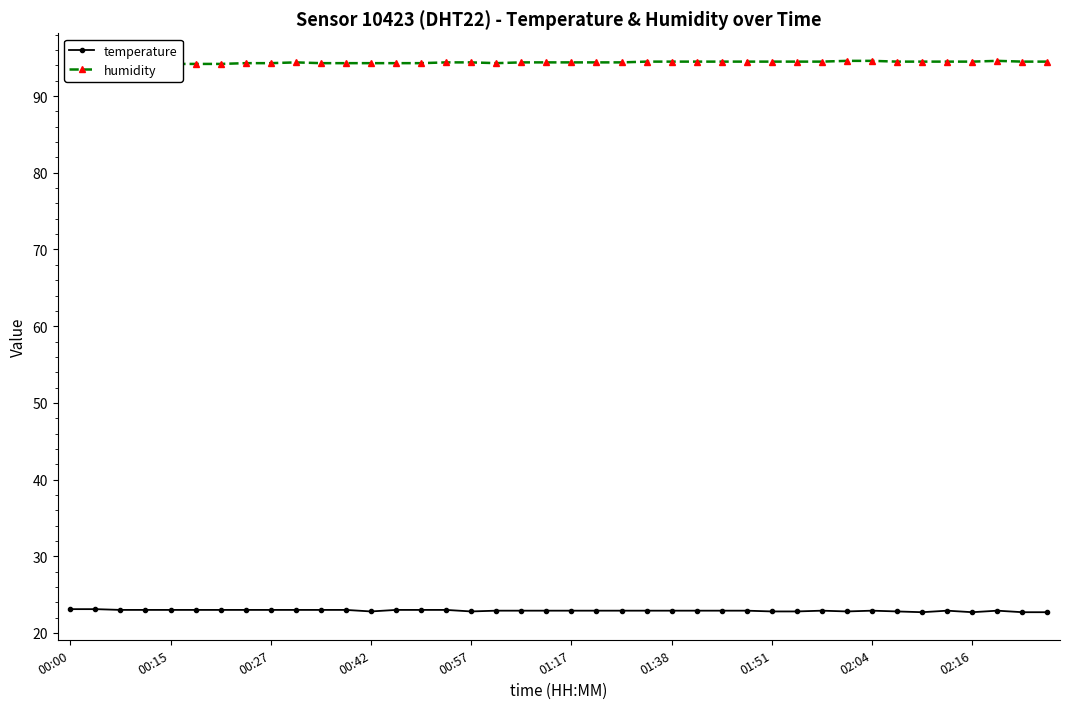

Reading left to right, transcribe all the data shown in this chart.

temperature: 23.1	23.1	23.0	23.0	23.0	23.0	23.0	23.0	23.0	23.0	23.0	23.0	22.8	23.0	23.0	23.0	22.8	22.9	22.9	22.9	22.9	22.9	22.9	22.9	22.9	22.9	22.9	22.9	22.8	22.8	22.9	22.8	22.9	22.8	22.7	22.9	22.7	22.9	22.7	22.7
humidity: 94.2	94.2	94.2	94.2	94.2	94.2	94.2	94.3	94.3	94.4	94.3	94.3	94.3	94.3	94.3	94.4	94.4	94.3	94.4	94.4	94.4	94.4	94.4	94.5	94.5	94.5	94.5	94.5	94.5	94.5	94.5	94.6	94.6	94.5	94.5	94.5	94.5	94.6	94.5	94.5